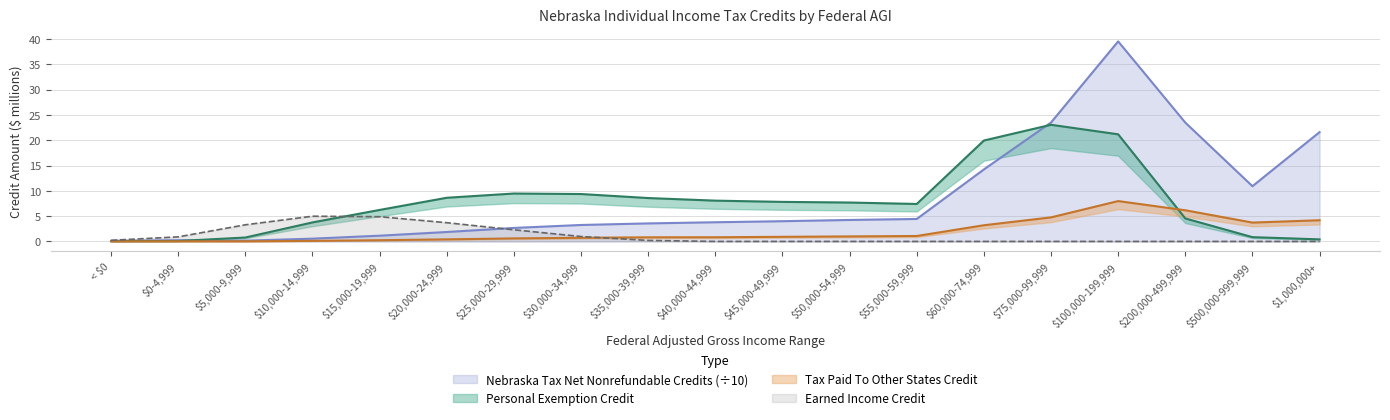

The Nebraska Tax Net Nonrefundable Credits series shows 2.2 at $50,000-54,999. True or false?

False